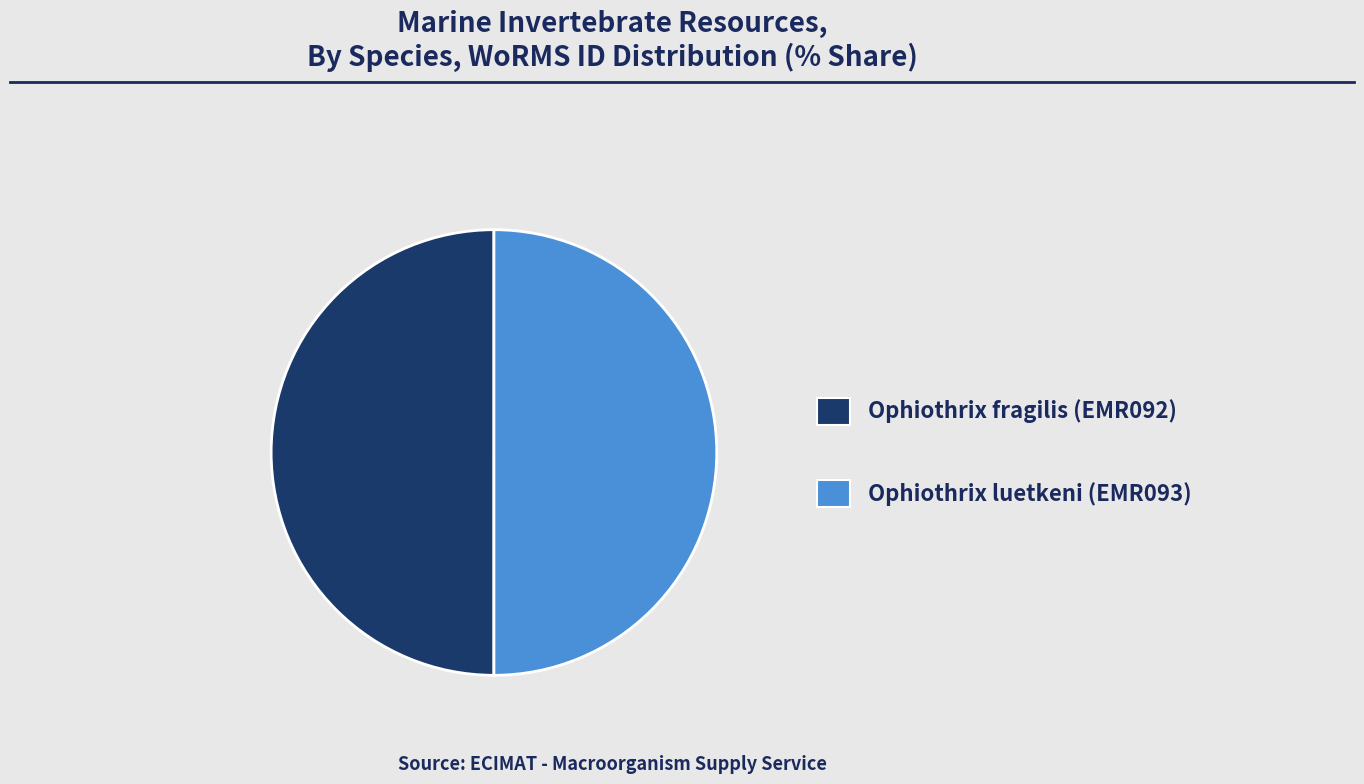

Is it true that Ophiothrix fragilis (EMR092) is 50% of the pie?

True